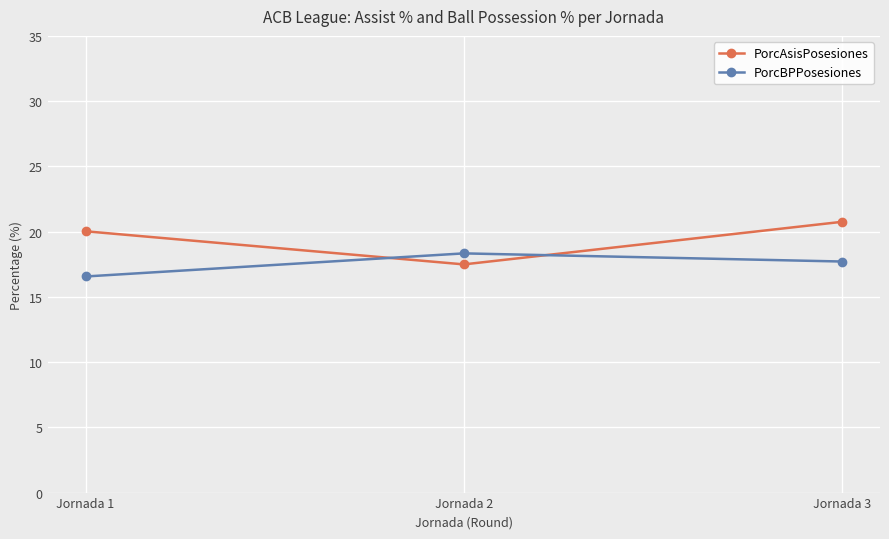

Which series has the widest spread of values?

PorcAsisPosesiones